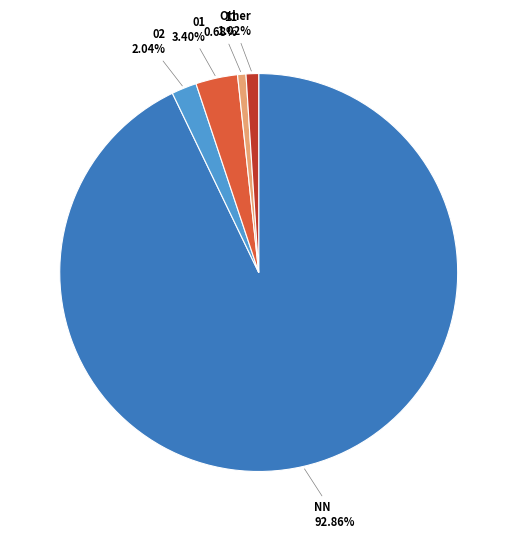

Does any single category account for the majority?

Yes